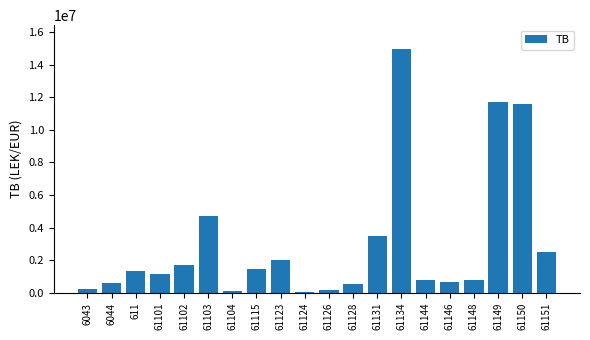

Which has a higher value, 6044 or 61102?

61102